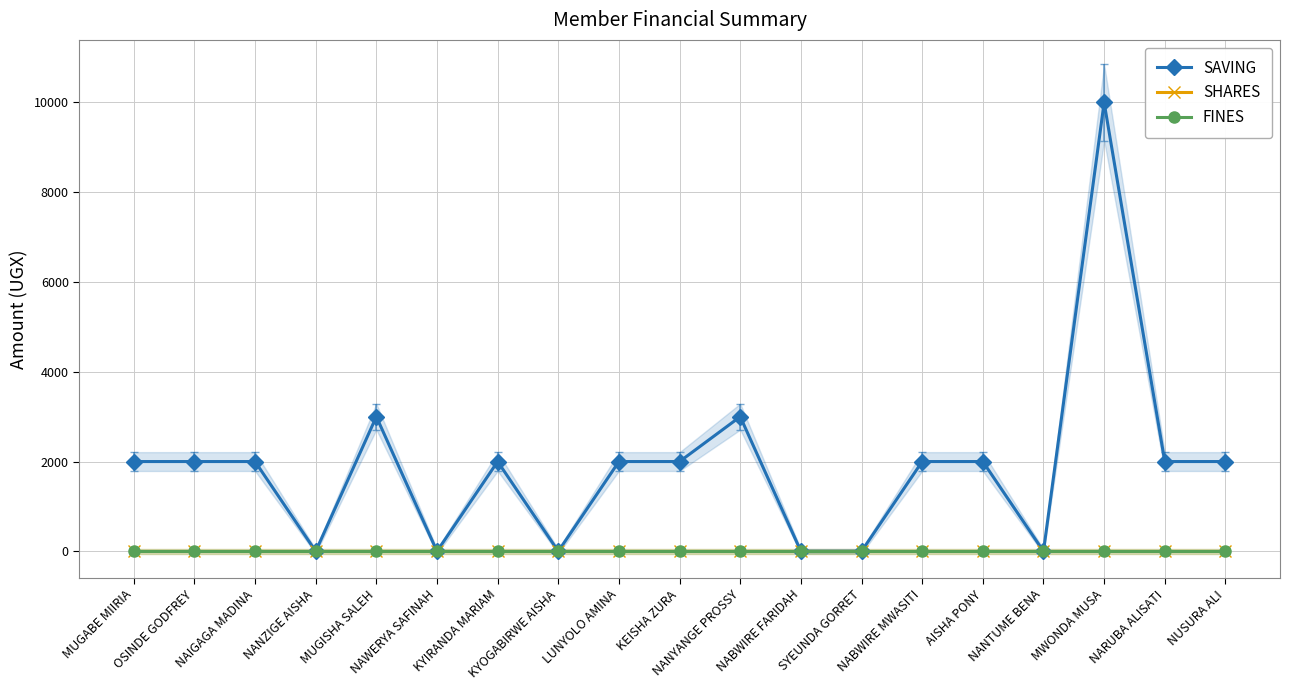

What is the spread (max minus min) of values at NANYANGE PROSSY?

3000